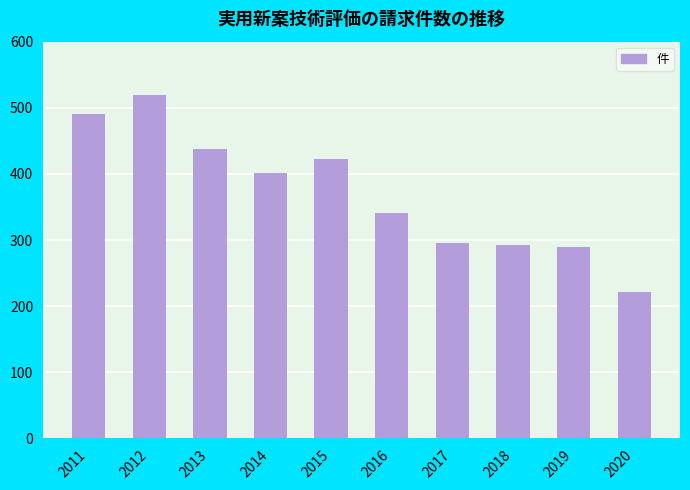

Does the chart contain stacked bars?

No